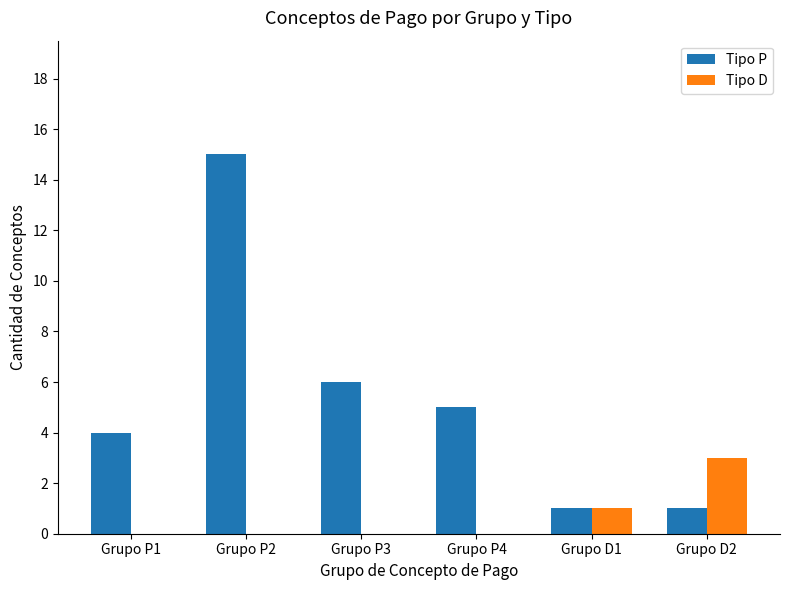

Which series changed the most between Grupo D1 and Grupo D2?

Tipo D